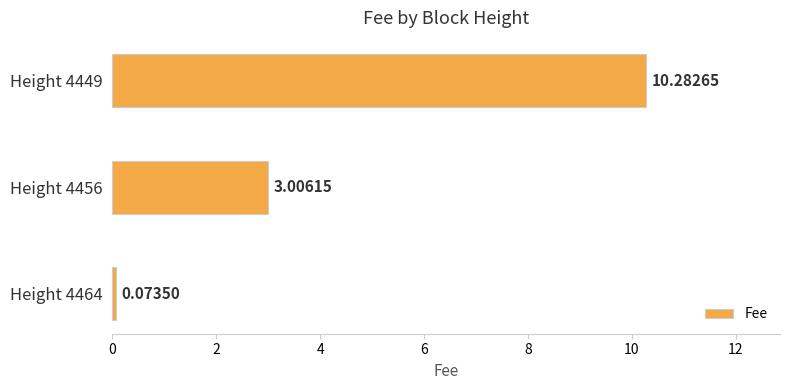

List the labels in order of value, largest first.

Height 4449, Height 4456, Height 4464